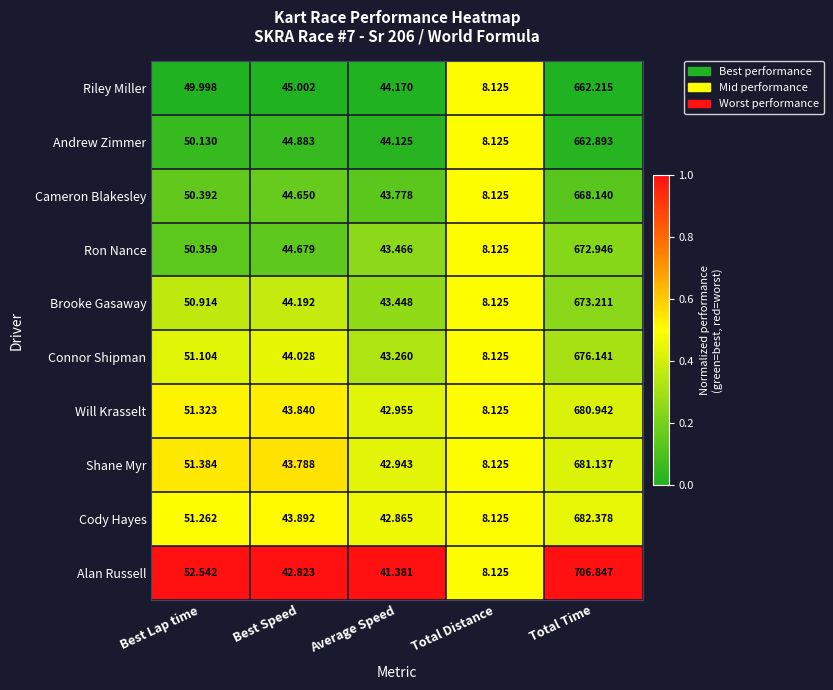

Where does the Connor Shipman series first go above 44?

Best Lap time